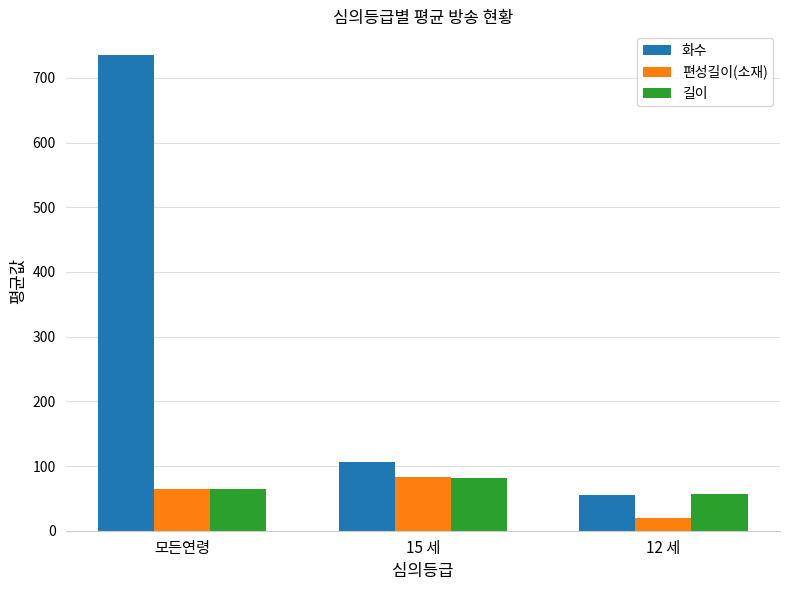

Which series has the widest spread of values?

화수